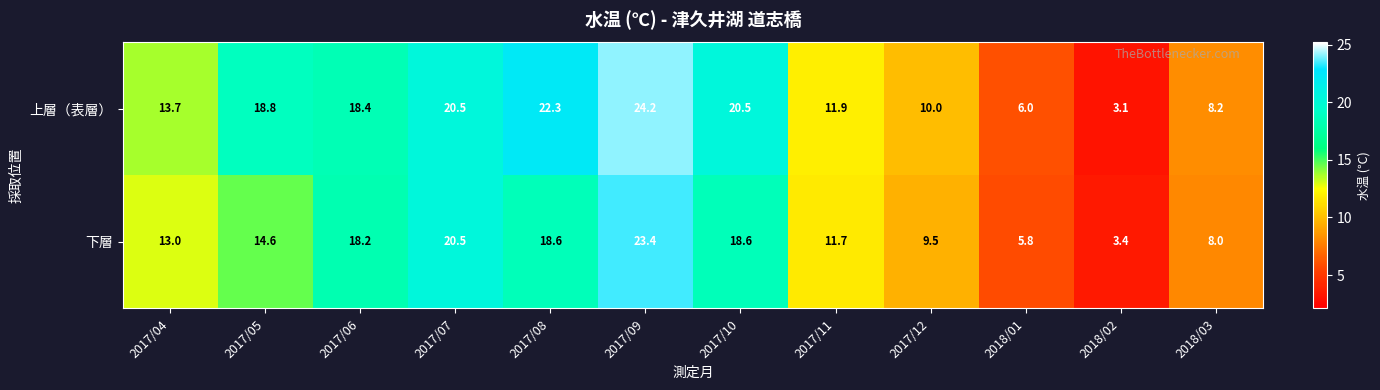

Reading left to right, what are all the values shown in this chart?

上層（表層）: 2017/04=13.7	2017/05=18.8	2017/06=18.4	2017/07=20.5	2017/08=22.3	2017/09=24.2	2017/10=20.5	2017/11=11.9	2017/12=10.0	2018/01=6.0	2018/02=3.1	2018/03=8.2
下層: 2017/04=13.0	2017/05=14.6	2017/06=18.2	2017/07=20.5	2017/08=18.6	2017/09=23.4	2017/10=18.6	2017/11=11.7	2017/12=9.5	2018/01=5.8	2018/02=3.4	2018/03=8.0